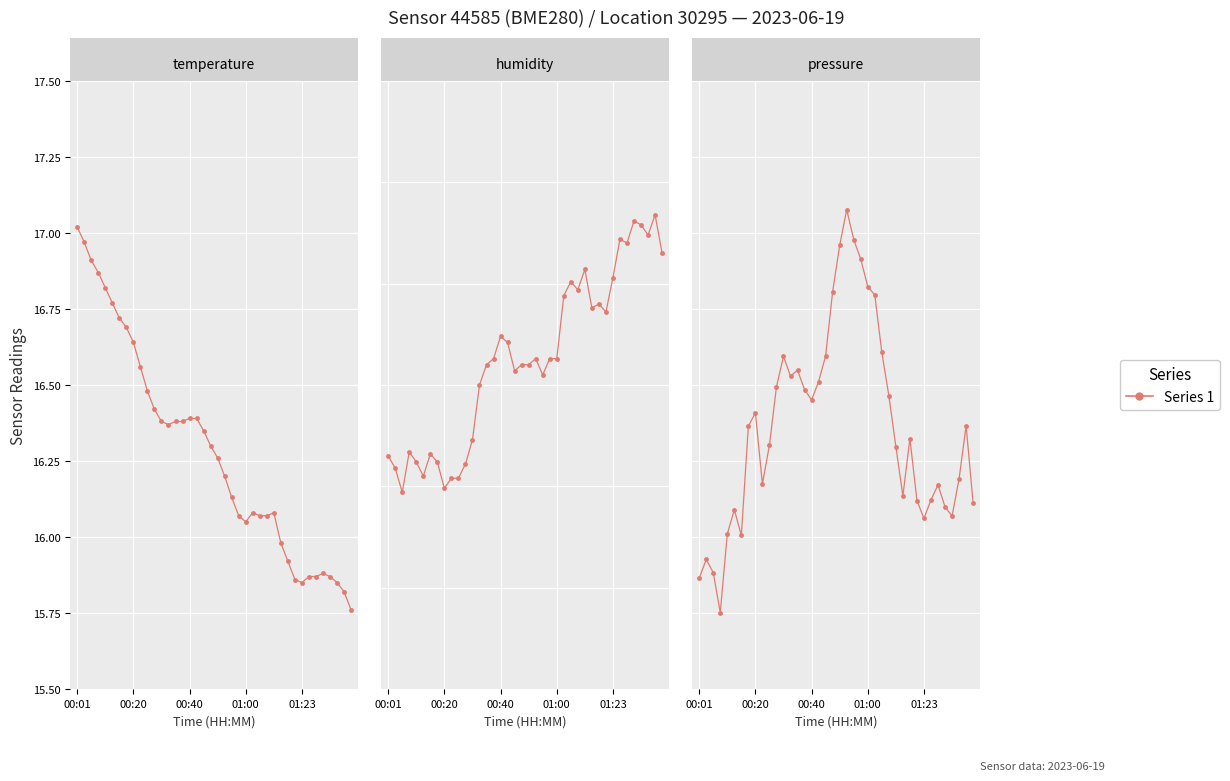

The value of humidity at 01:40 is 23.9. True or false?

False